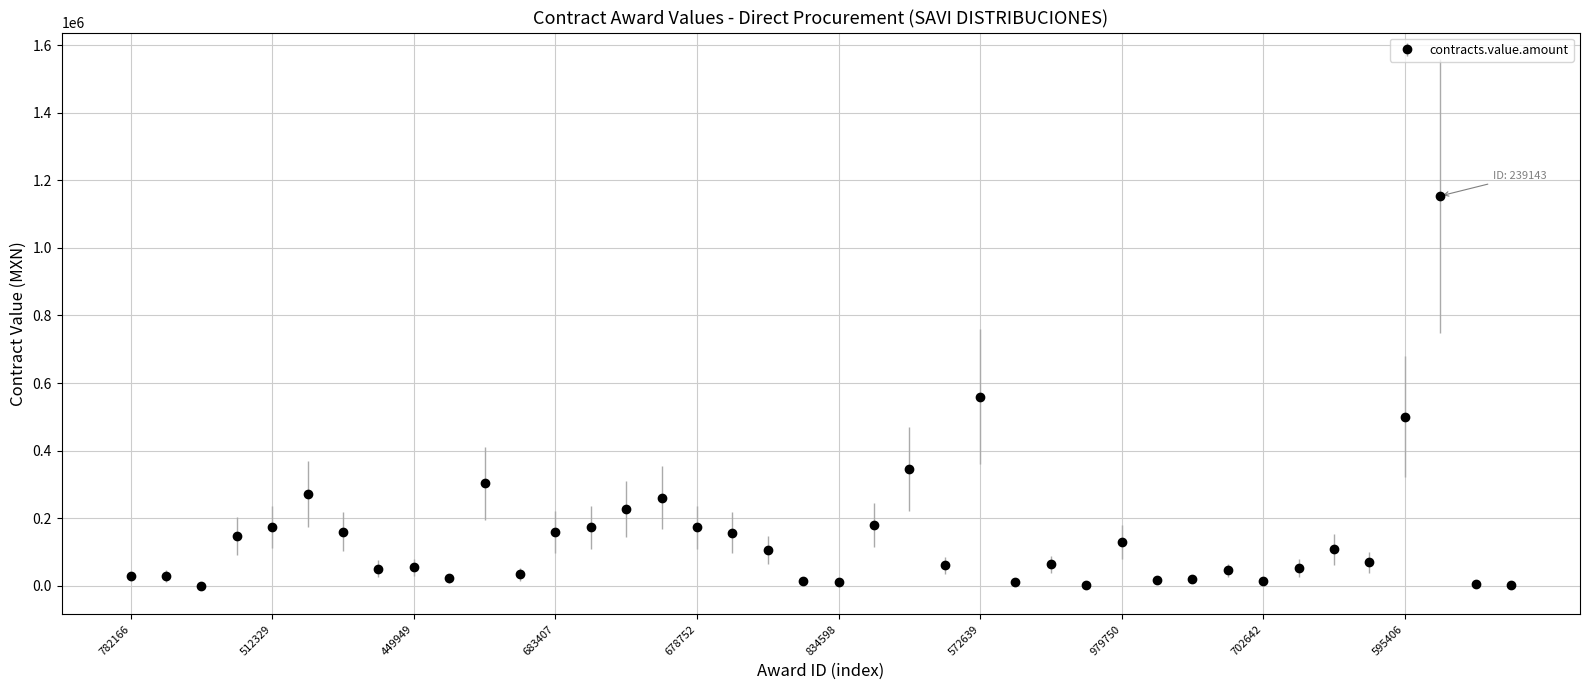

What is the value of the 19th point from the left?

105894.0